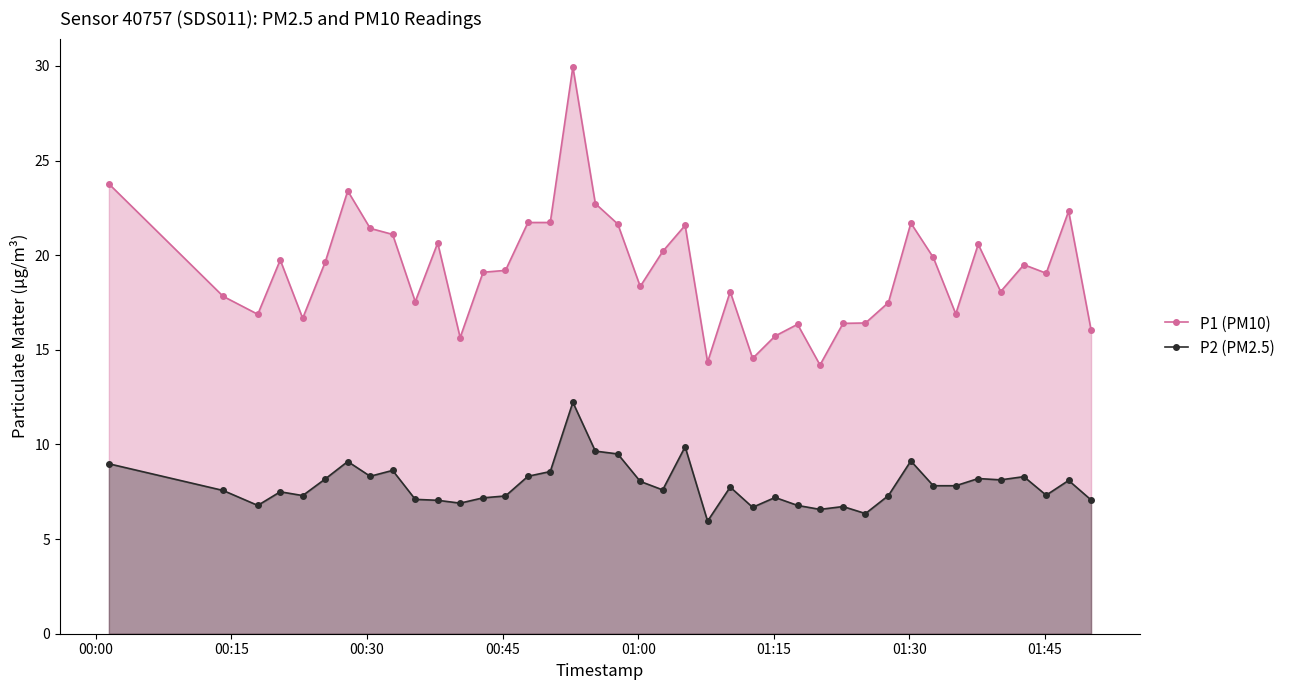

What is the difference between the maximum and minimum values in the P2 (PM2.5) series?

6.3